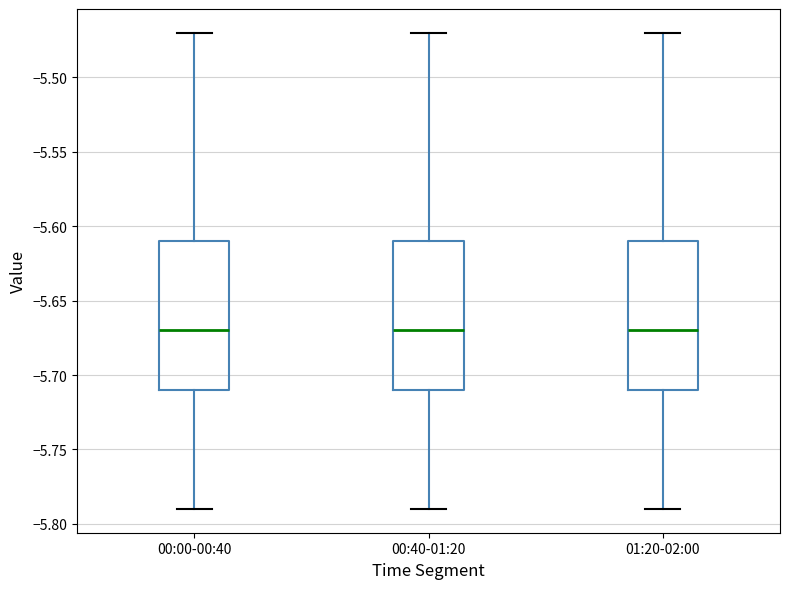

Reading left to right, read every box against the y-axis: the position of its median line, the range the box covers, and the ends of its whiskers. The values are not printed on the chart, so give them approximately, as read against the axis.

00:00-00:40: median -5.67, box -5.71 to -5.61, whiskers -5.79 to -5.47
00:40-01:20: median -5.67, box -5.71 to -5.61, whiskers -5.79 to -5.47
01:20-02:00: median -5.67, box -5.71 to -5.61, whiskers -5.79 to -5.47